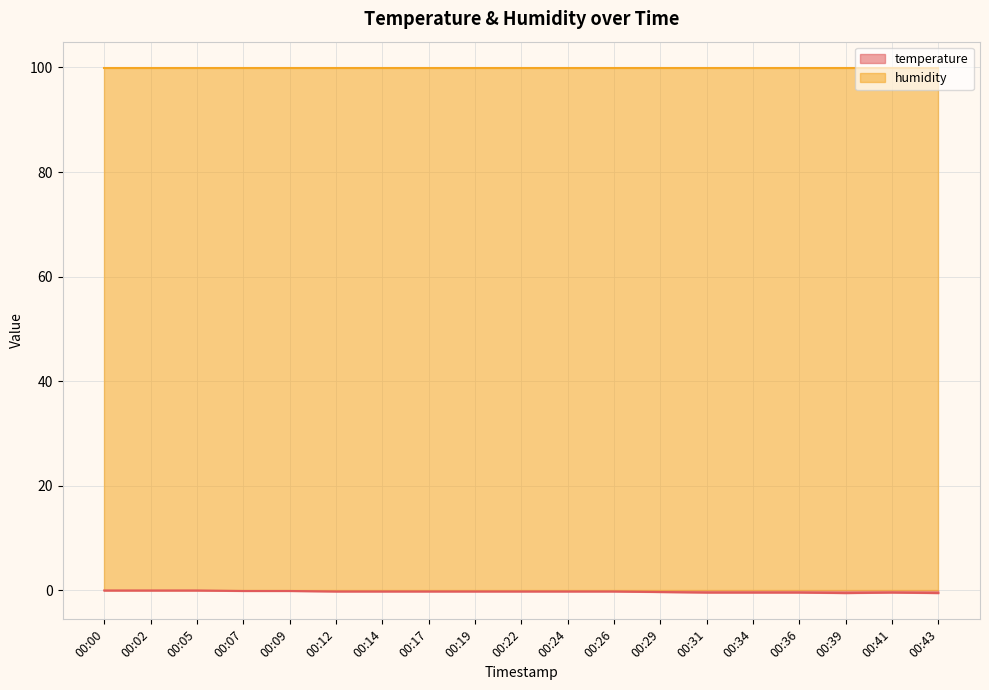

True or false: the data shows -0.3 at 00:19.

False